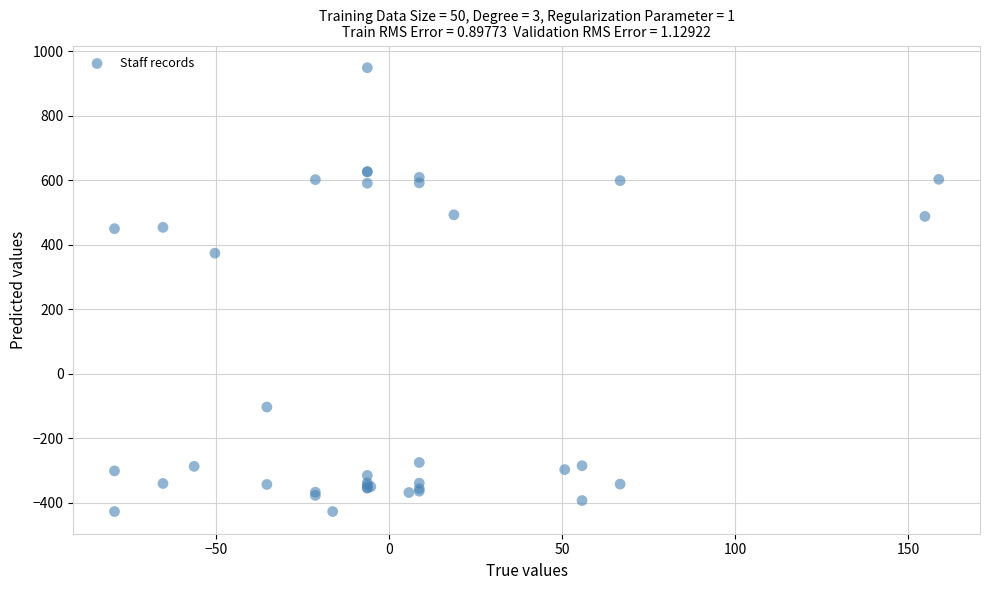

What Y value in the scatter plot is closest to 260?

373.7